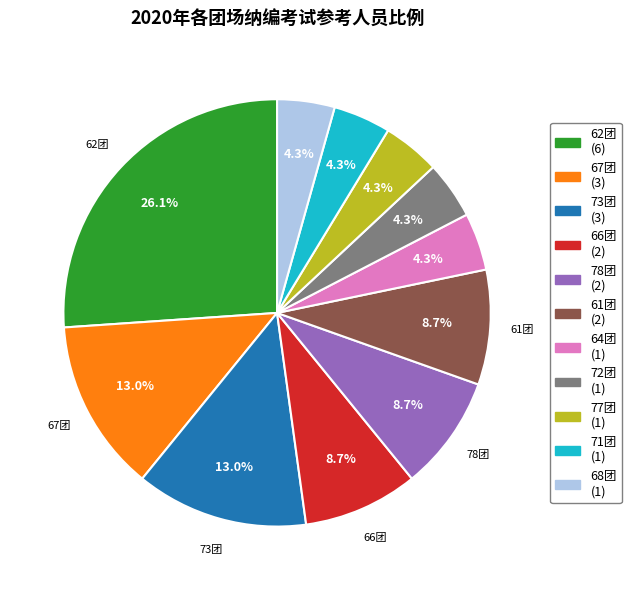

Is there any slice that represents more than half of the pie?

No